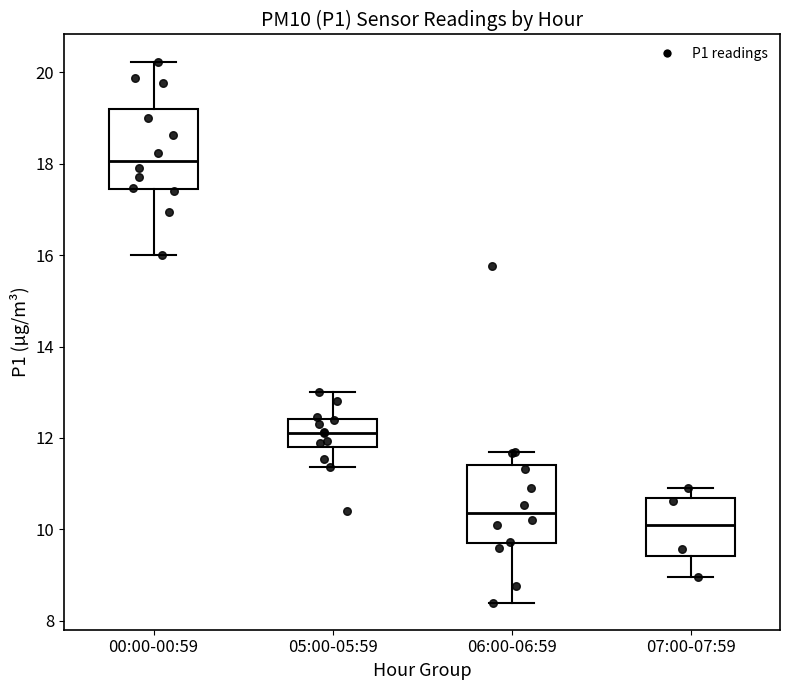

Reading left to right, read every box against the y-axis: the position of its median line, the range the box covers, and the ends of its whiskers. The values are not printed on the chart, so give them approximately, as read against the axis.

00:00-00:59: median 18.0, box 17.4 to 19.2, whiskers 16.0 to 20.2
05:00-05:59: median 12.2, box 11.8 to 12.4, whiskers 11.4 to 13.0
06:00-06:59: median 10.4, box 9.6 to 11.4, whiskers 8.4 to 11.8
07:00-07:59: median 10.2, box 9.4 to 10.6, whiskers 9.0 to 11.0